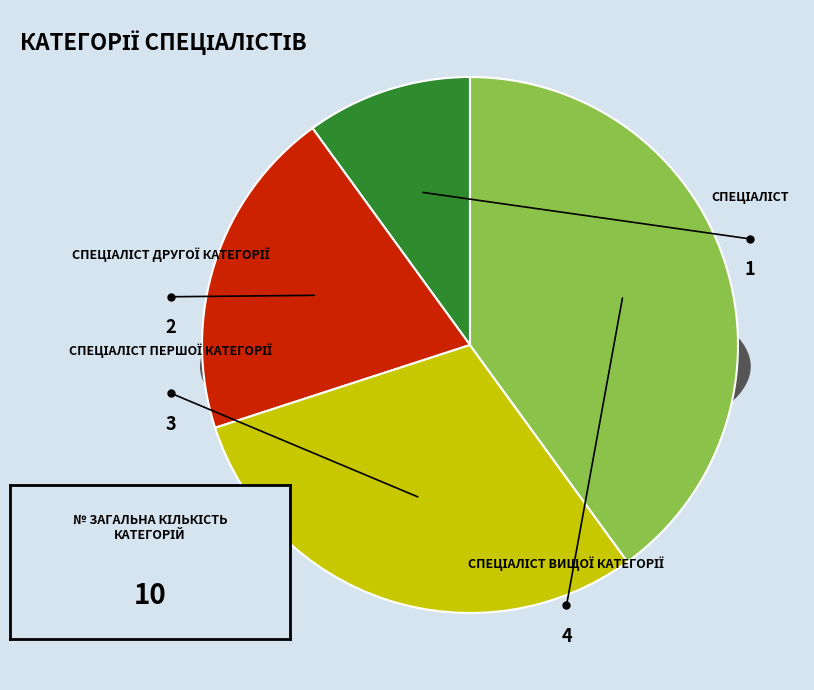

What is the largest slice in the pie chart?

Спеціаліст вищої категорії